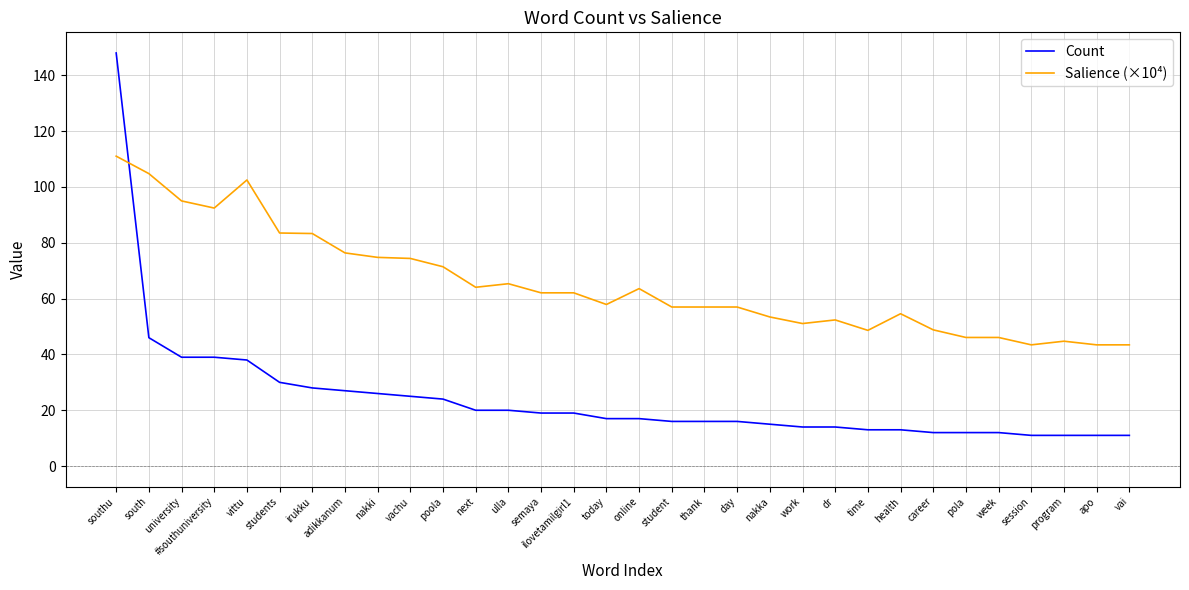

What is the lowest value of the Count series?

11.0